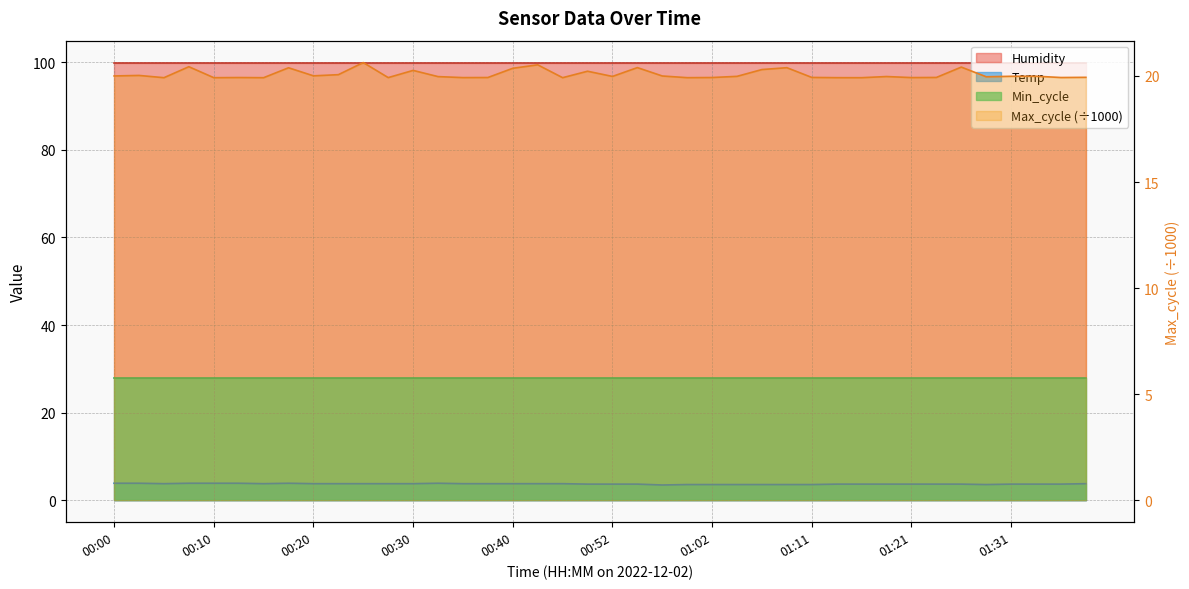

In Max_cycle, how many points are higher than both neighbors (excluding endpoints)?

13